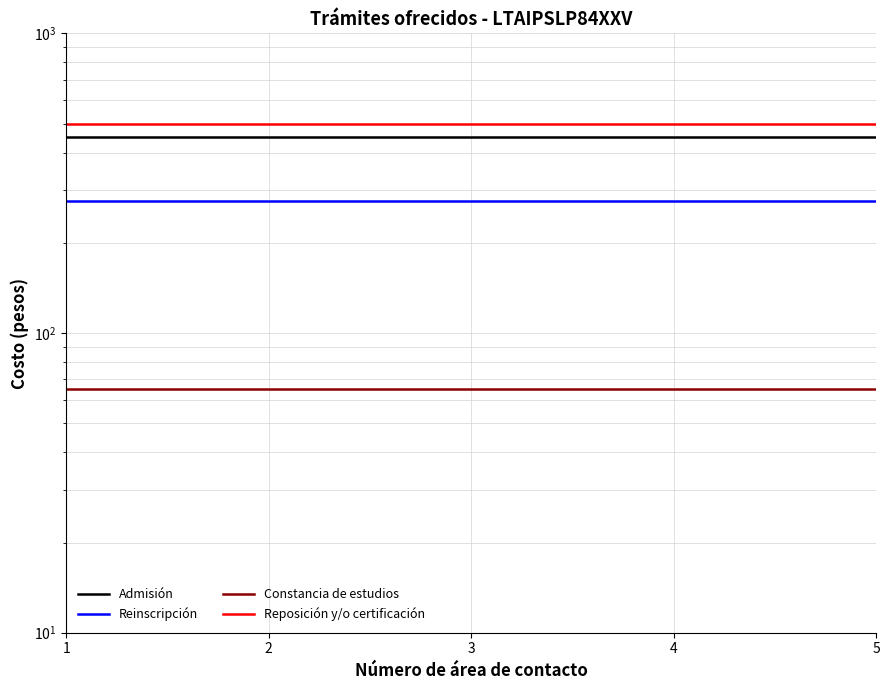

Which series has the widest spread of values?

Admisión